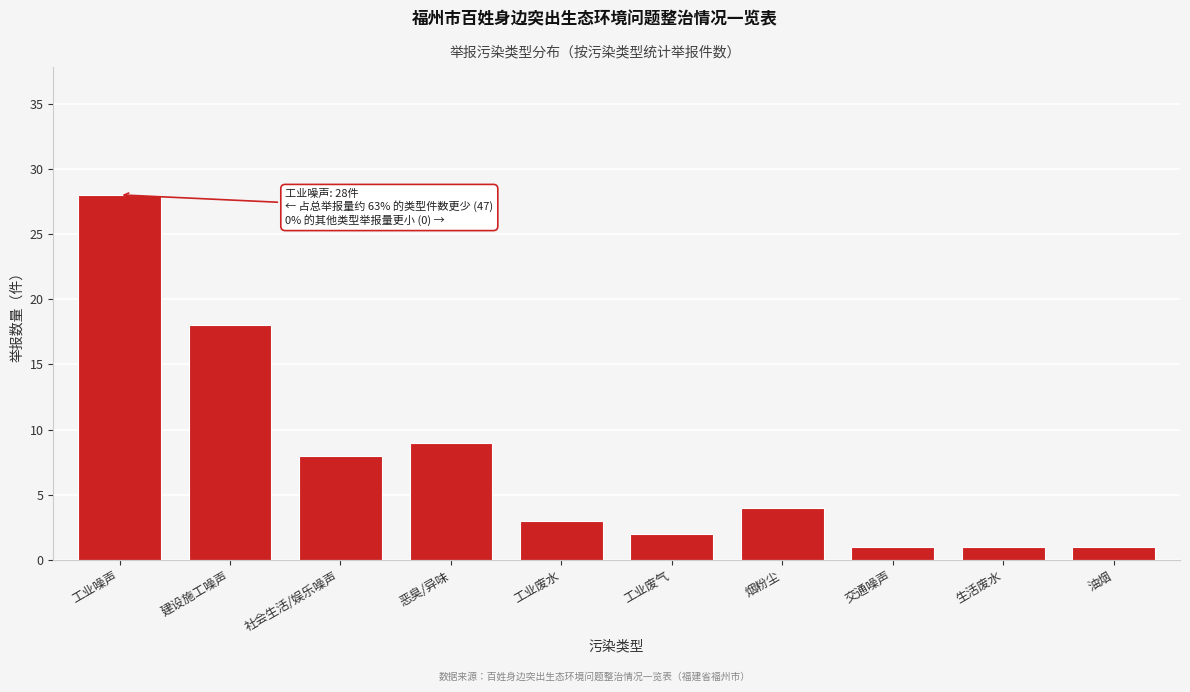

Reading left to right, list all the values displayed in this chart.

28	18	8	9	3	2	4	1	1	1